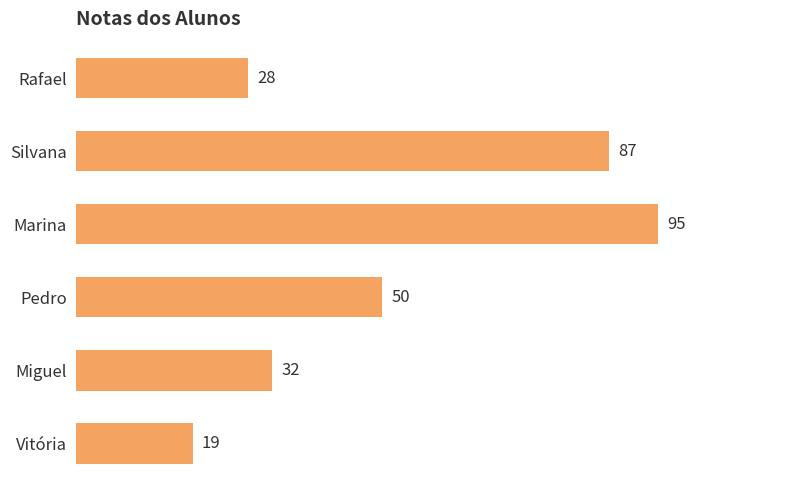

At which label is the value closest to 57?

Pedro